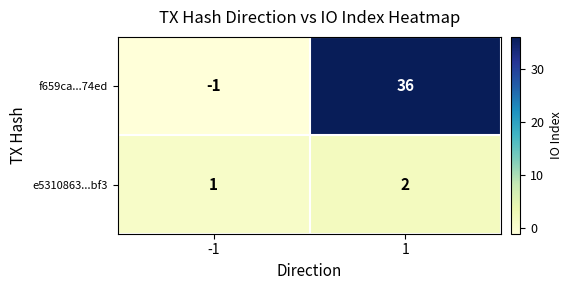

At -1, list the series in order from smallest to largest.

f659ca...74ed, e5310863...bf3